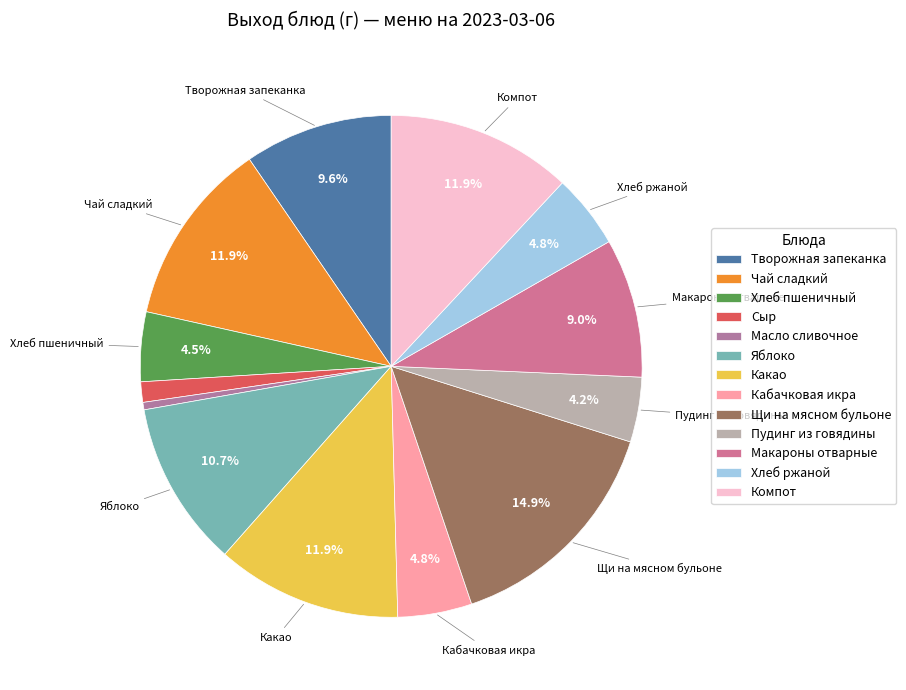

What is the smallest slice in the pie chart?

Масло сливочное